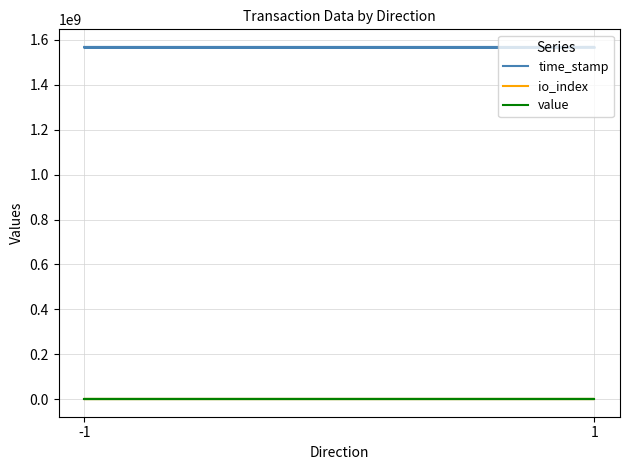

How many distinct data groups are displayed?

3